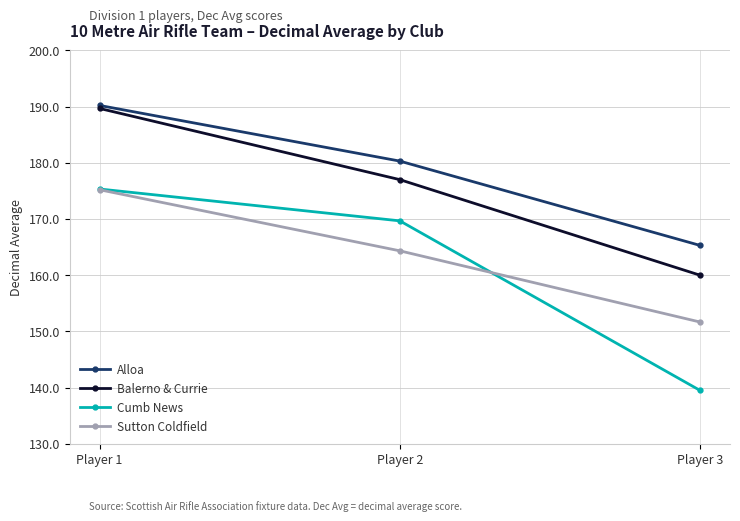

What is the difference between the Cumb News values at Player 3 and Player 1?

35.8